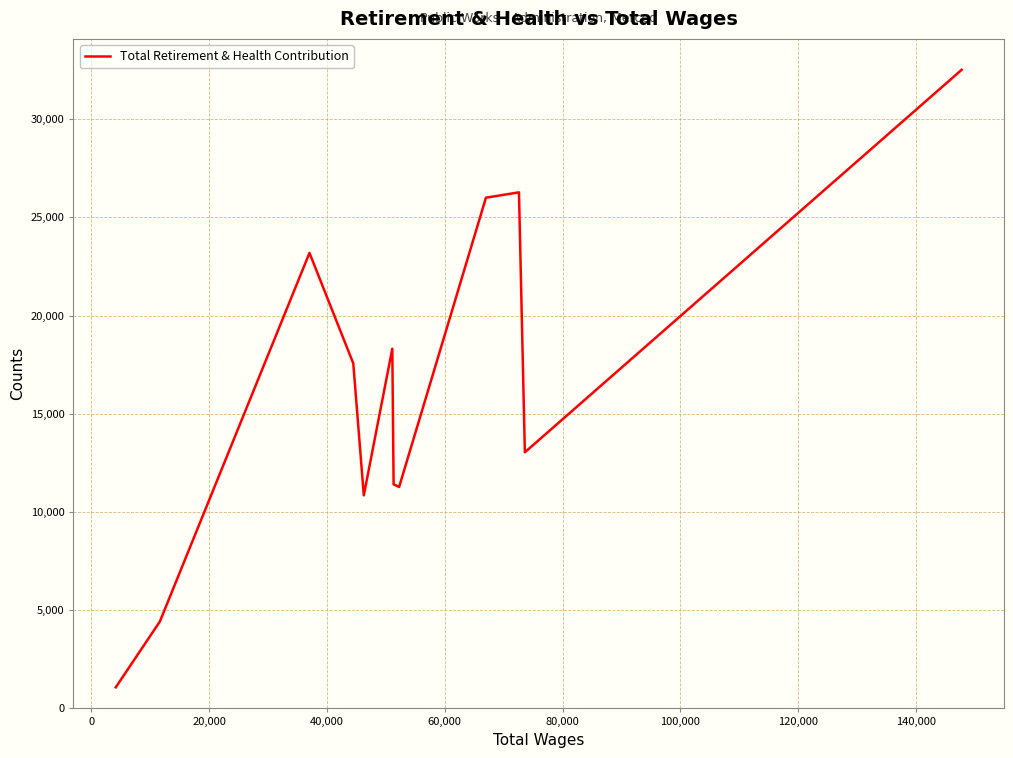

What is the difference between the maximum and minimum values?

31445